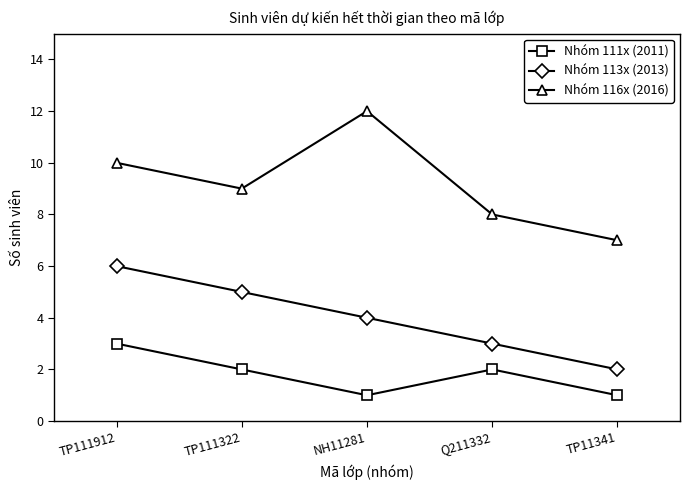

List the series in order of their peak value, lowest first.

Nhóm 111x (2011), Nhóm 113x (2013), Nhóm 116x (2016)